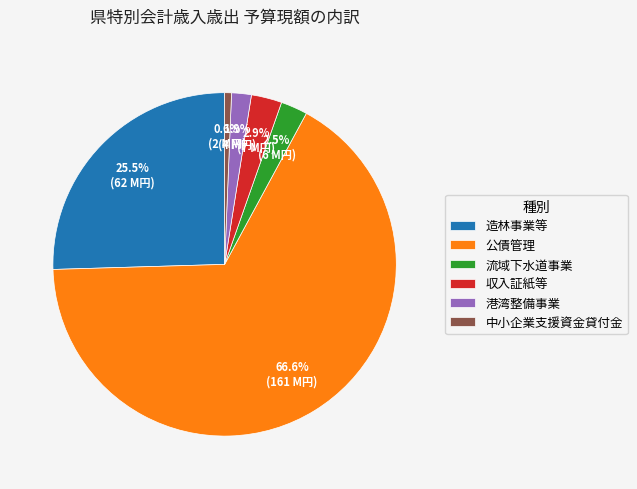

What is the total percentage of 流域下水道事業 and 公債管理?

69.1%